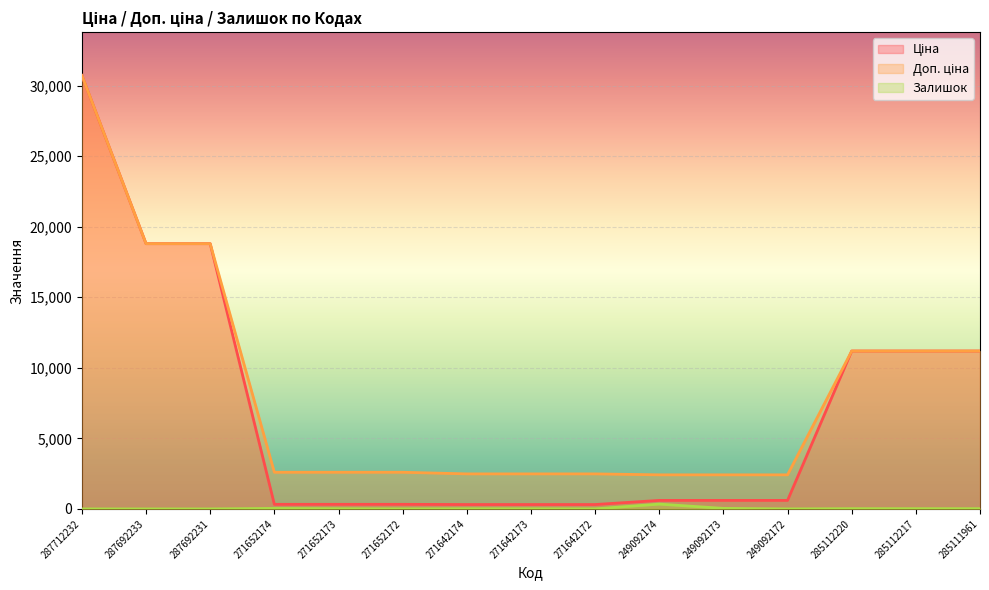

What is the sum of all Доп. ціна values?

124361.9